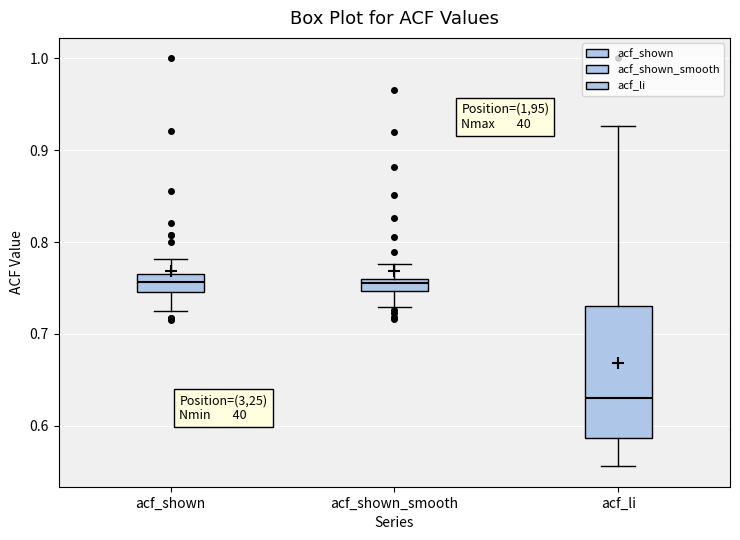

Where does the upper whisker of the box for acf_shown_smooth end on the y-axis? The values are not printed on the chart, so give them approximately, as read against the axis.

0.78